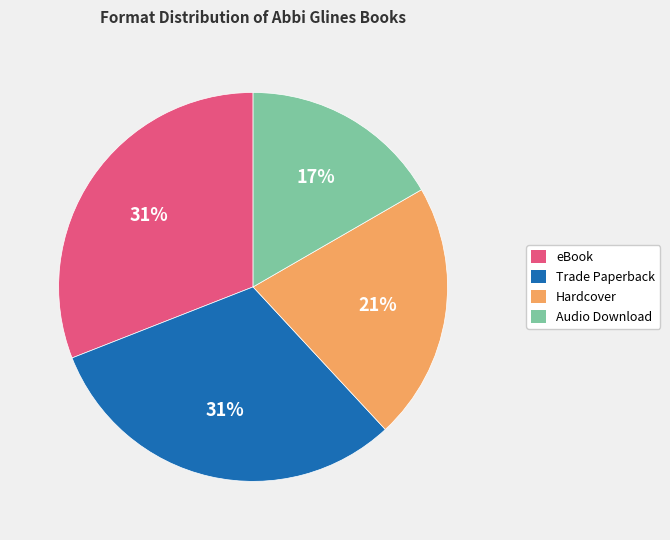

Is there a majority slice in this chart?

No